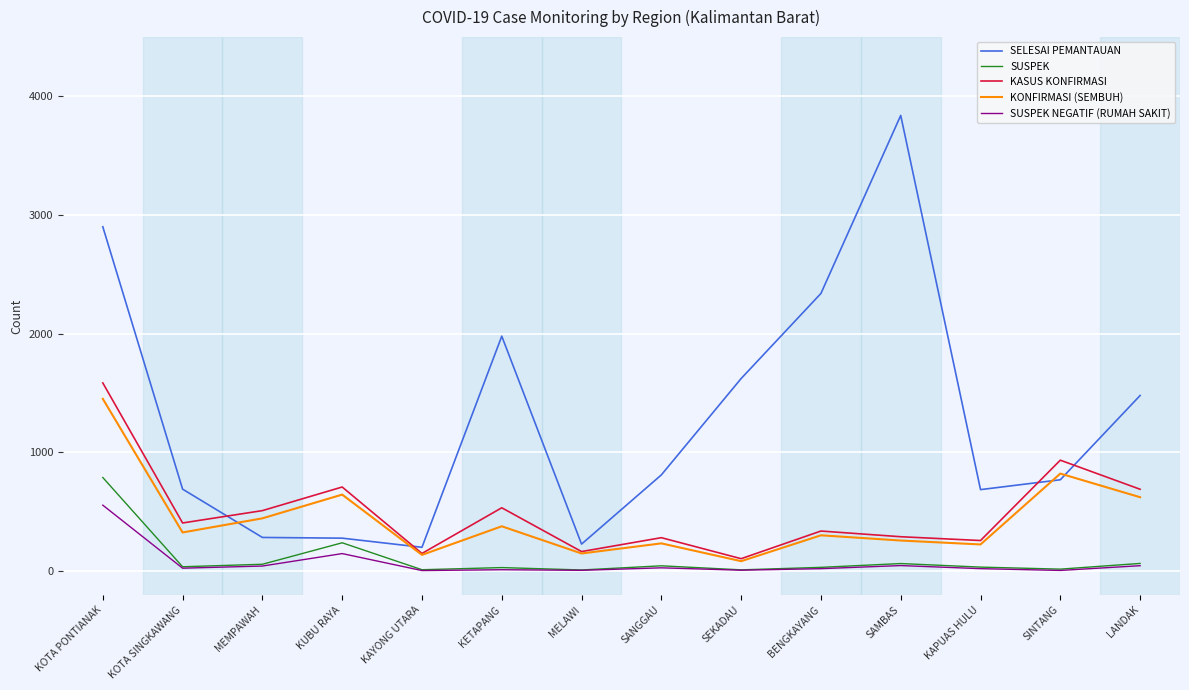

True or false: KASUS KONFIRMASI and SUSPEK intersect in this chart.

False